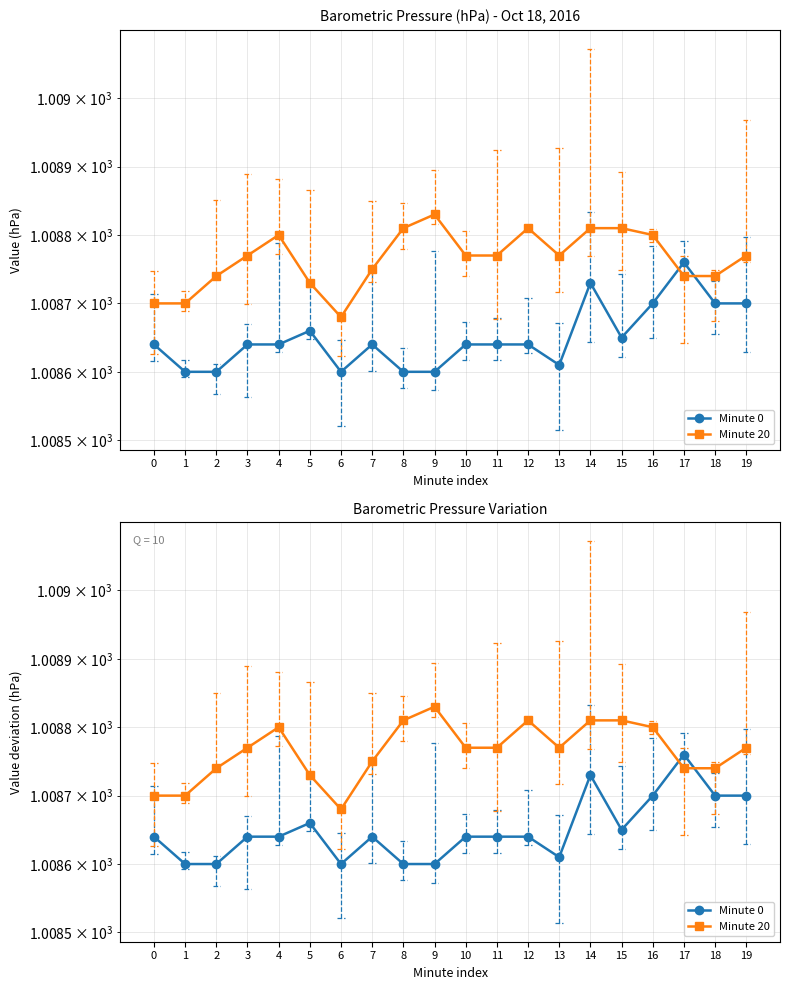

The Minute 0 series shows 1008.6 at 8. True or false?

True